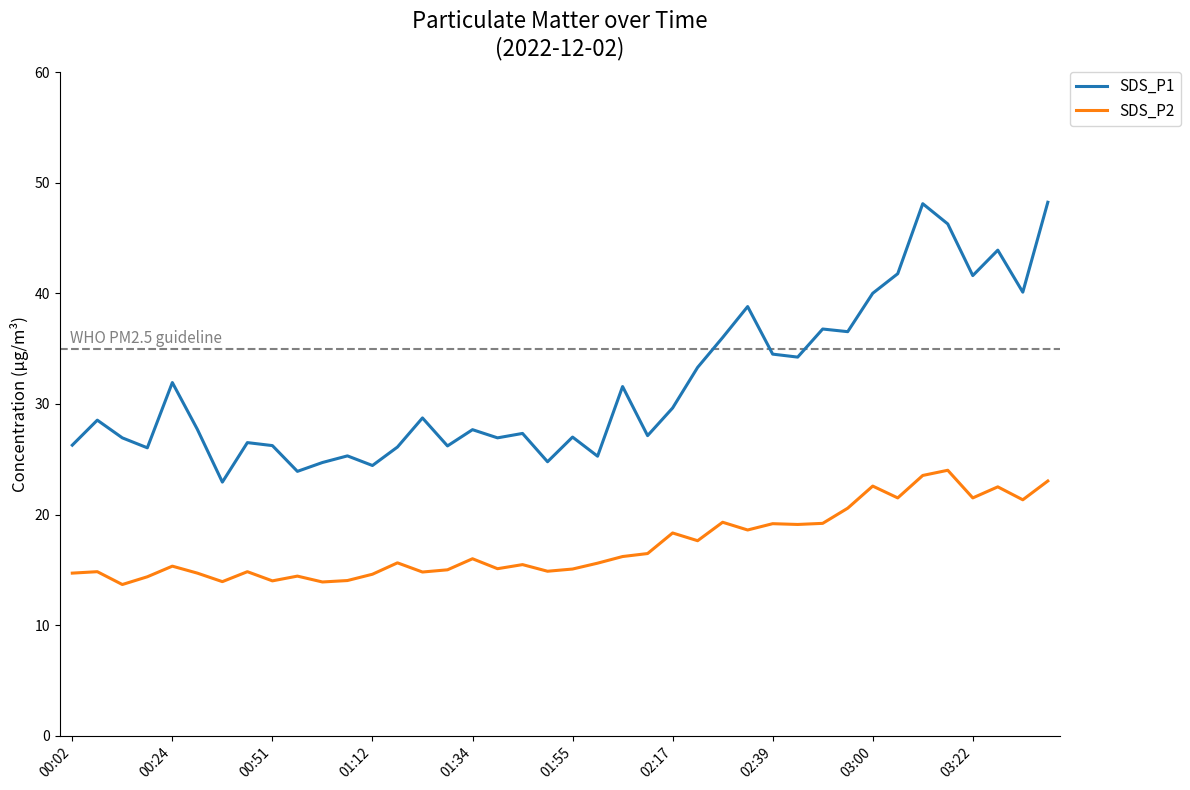

Which series has the widest spread of values?

SDS_P1